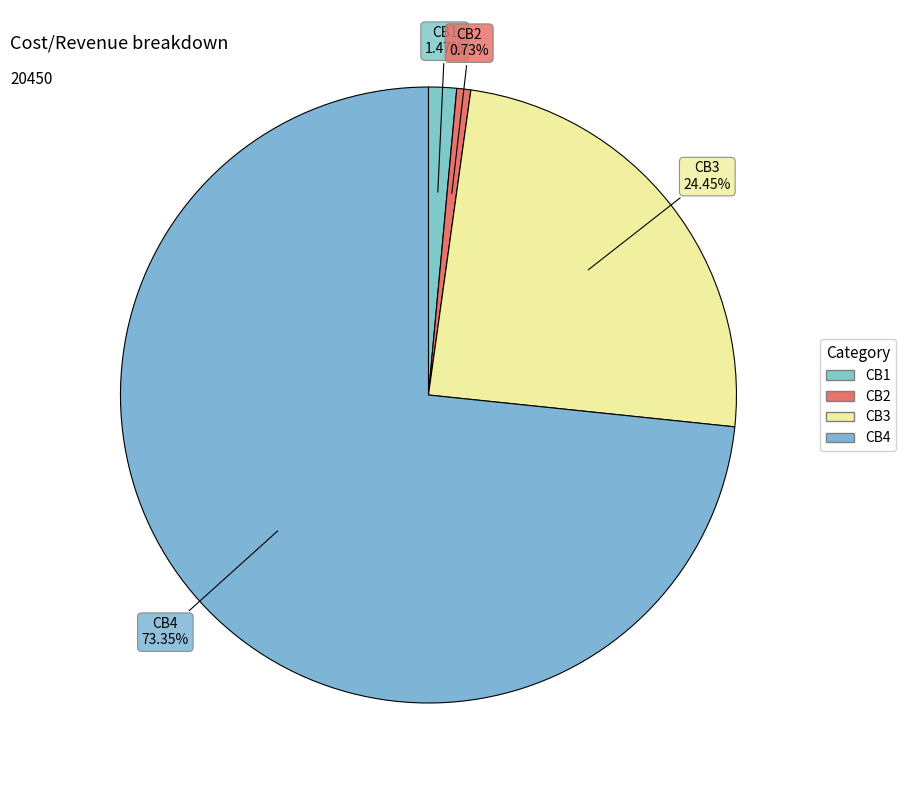

Which category has the biggest portion of the pie?

CB4